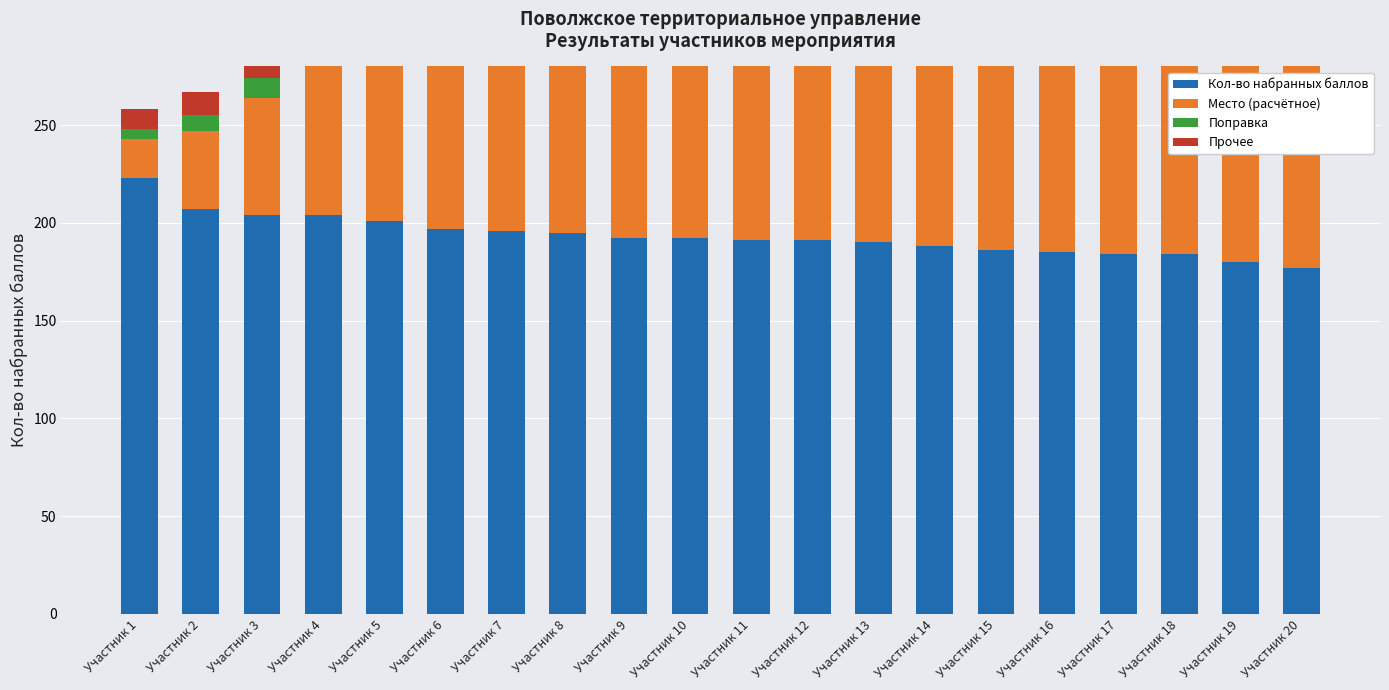

What is the difference between the second highest and minimum values in the Место (расчётное) series?

155